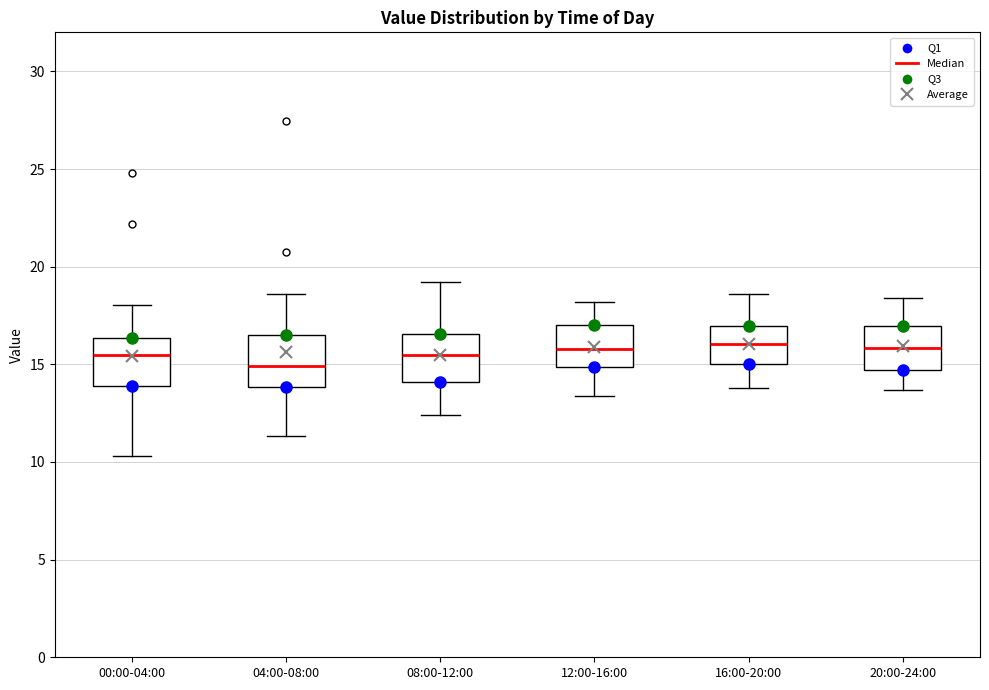

Reading left to right, read every box against the y-axis: the position of its median line, the range the box covers, and the ends of its whiskers. The values are not printed on the chart, so give them approximately, as read against the axis.

00:00-04:00: median 15.5, box 14.0 to 16.5, whiskers 10.5 to 18.0
04:00-08:00: median 15.0, box 14.0 to 16.5, whiskers 11.5 to 18.5
08:00-12:00: median 15.5, box 14.0 to 16.5, whiskers 12.5 to 19.0
12:00-16:00: median 16.0, box 15.0 to 17.0, whiskers 13.5 to 18.0
16:00-20:00: median 16.0, box 15.0 to 17.0, whiskers 14.0 to 18.5
20:00-24:00: median 16.0, box 14.5 to 17.0, whiskers 13.5 to 18.5